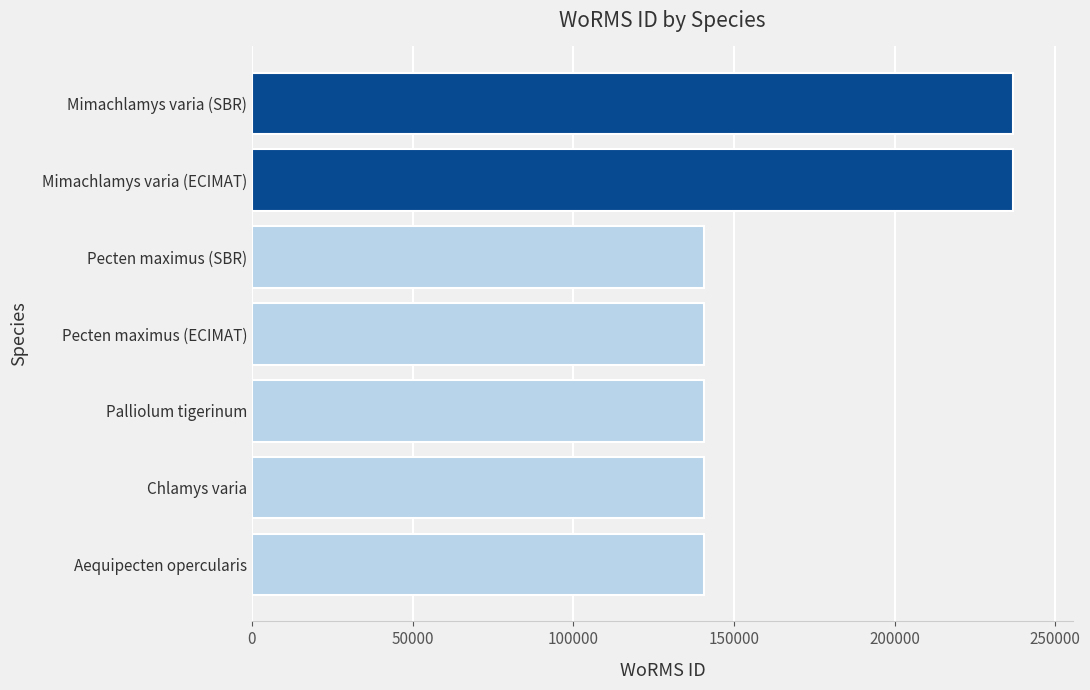

True or false: the data shows 236719 at Mimachlamys varia (ECIMAT).

True